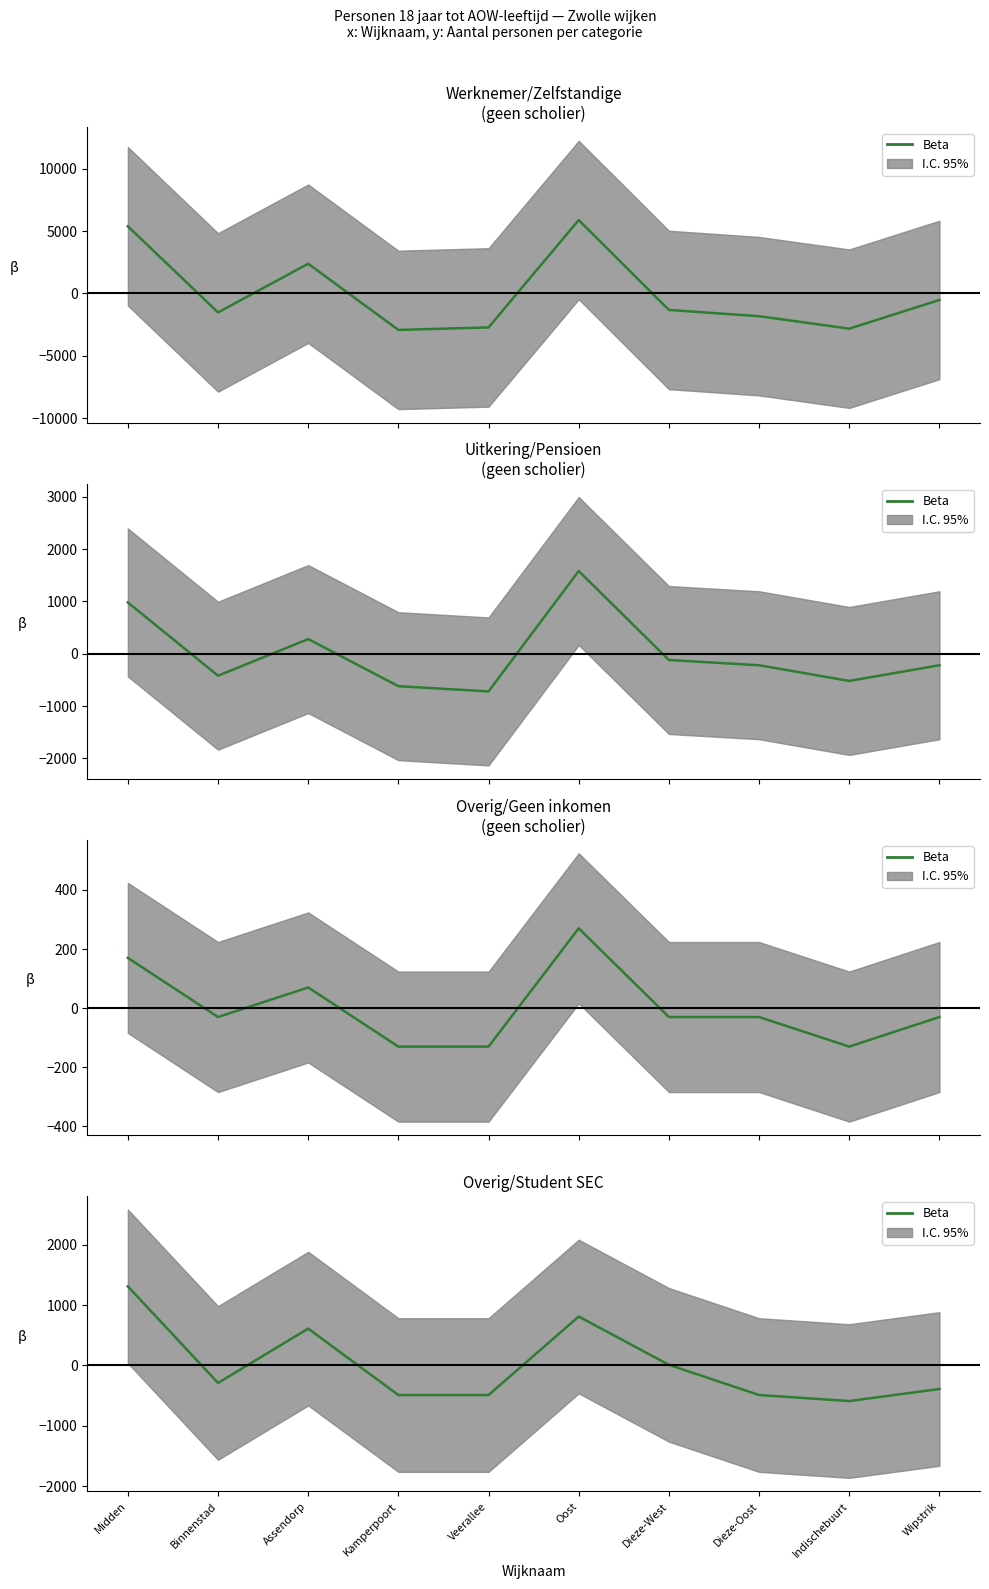

Rank the categories by value from lowest to highest.

Indischebuurt, Kamperpoort, Veerallee, Dieze-Oost, Wipstrik, Binnenstad, Dieze-West, Assendorp, Oost, Midden